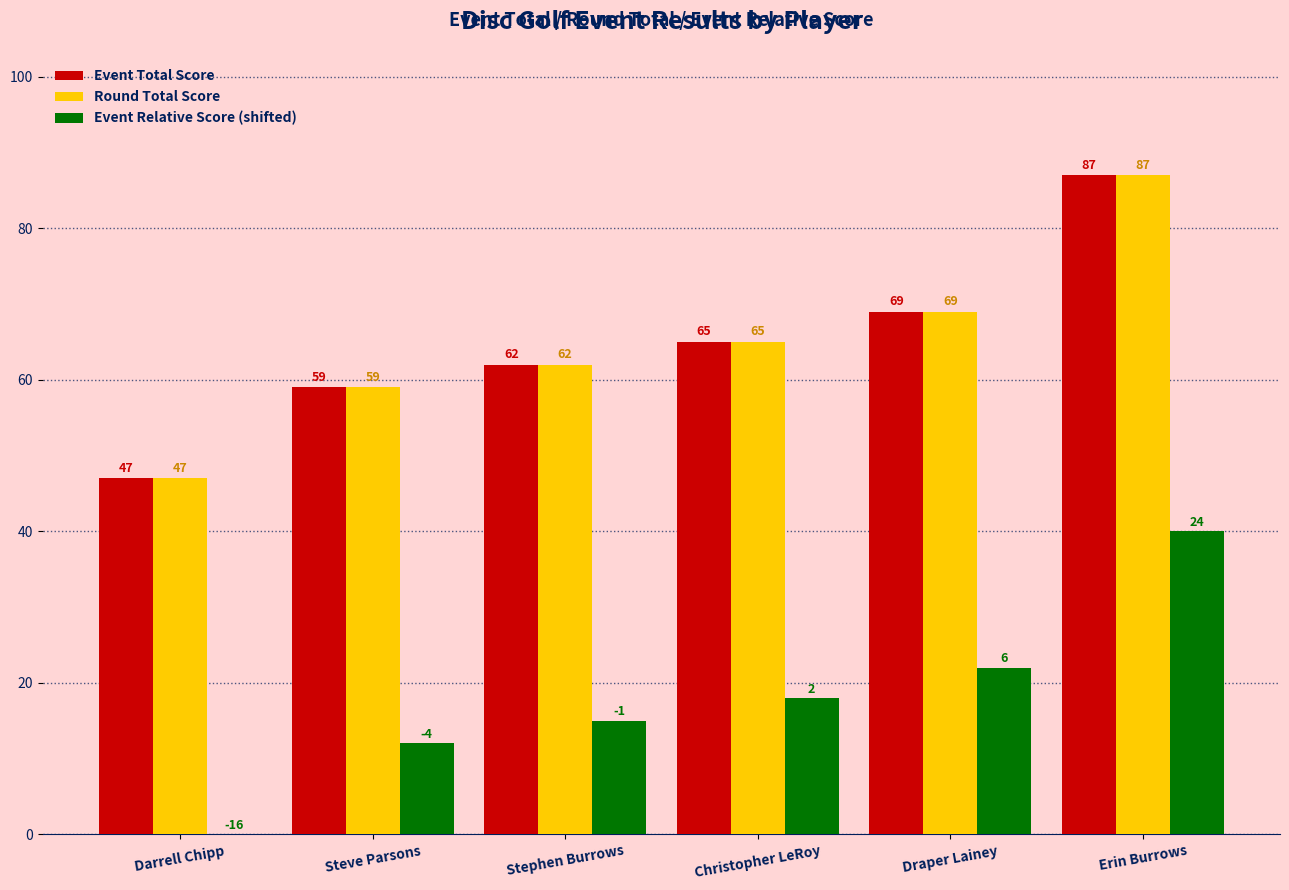

What value does the Event Relative Score (shifted) series have at Stephen Burrows, to the nearest 5?

15